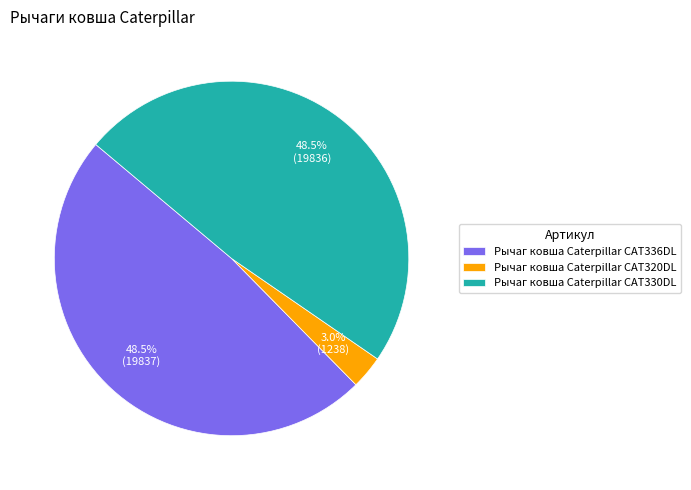

To the nearest percent, what is the combined percentage of Рычаг ковша Caterpillar CAT336DL and Рычаг ковша Caterpillar CAT320DL?

52%